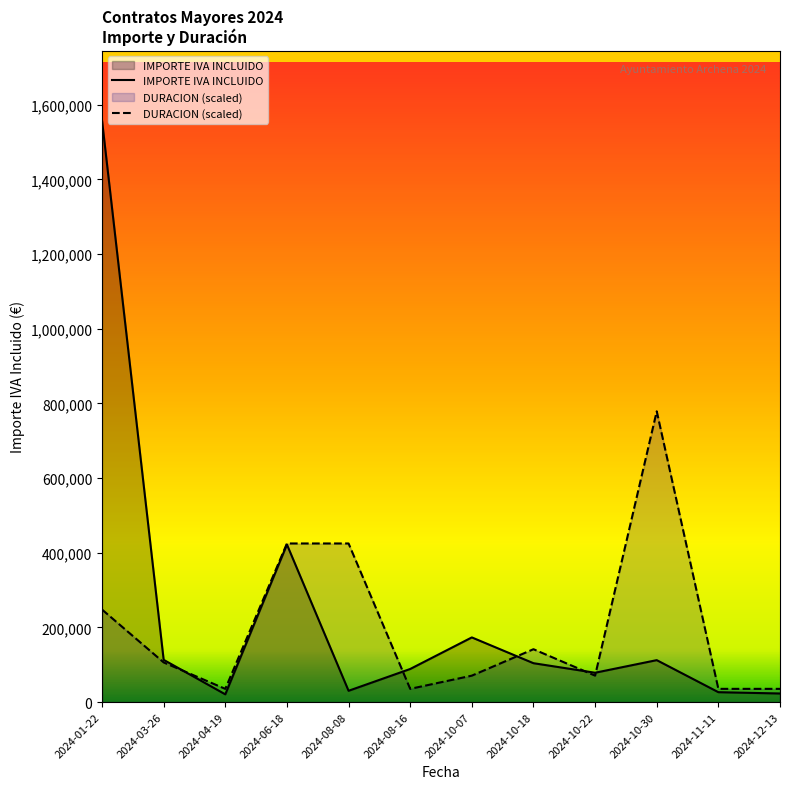

Between 2024-01-22 and 2024-08-16, which series saw the biggest shift?

IMPORTE IVA INCLUIDO